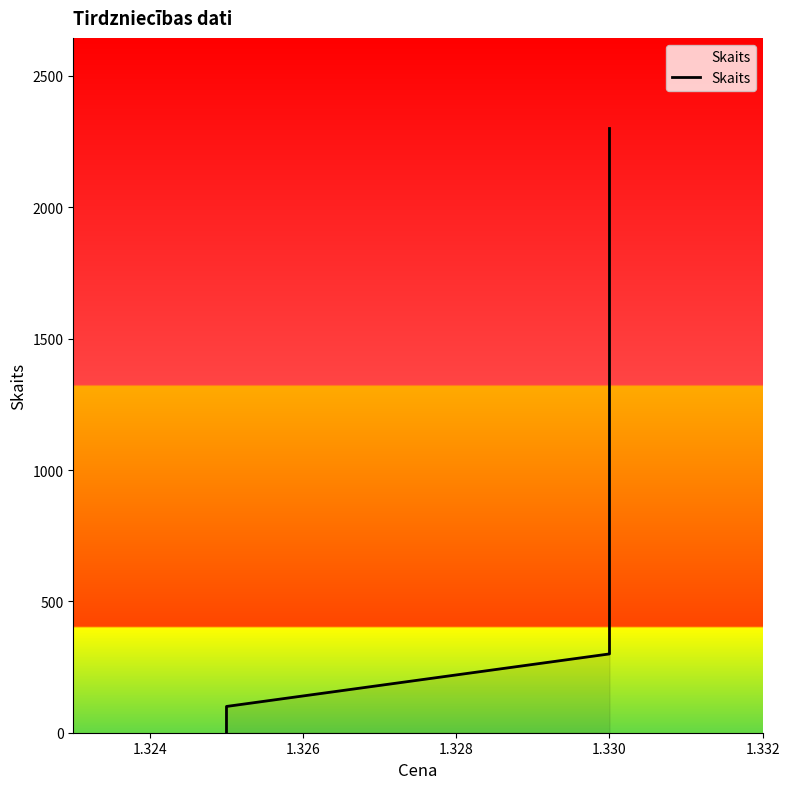

Which category has the highest value across all series?

1.330